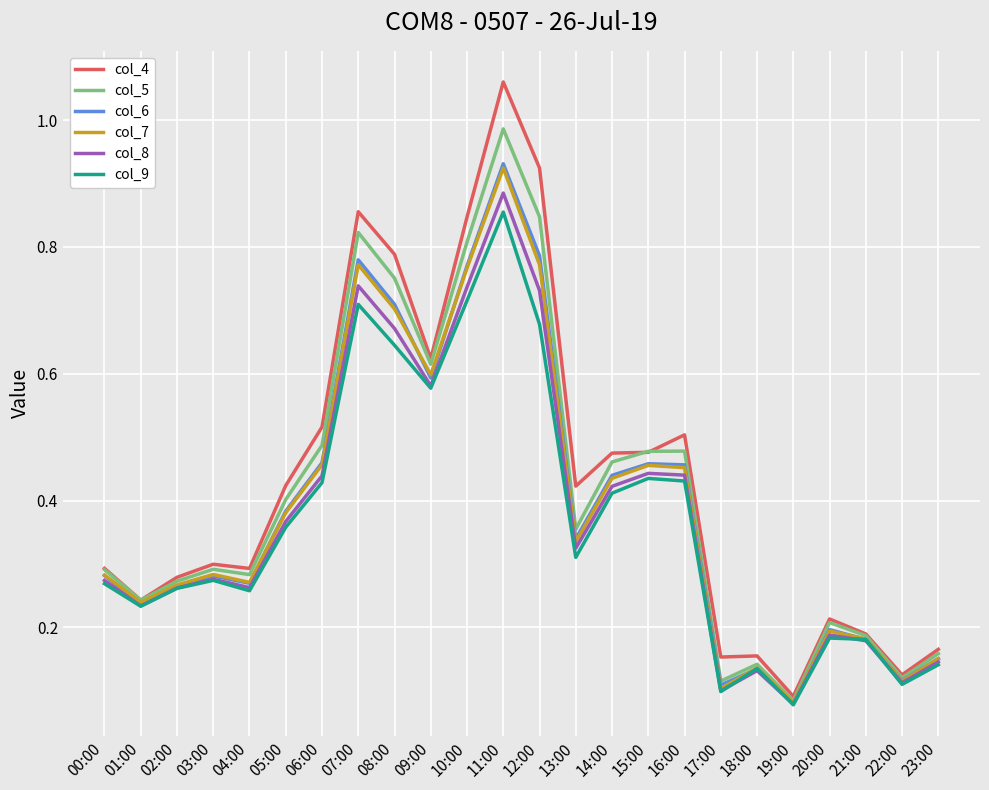

At which label is col_5 closest to 0?

19:00